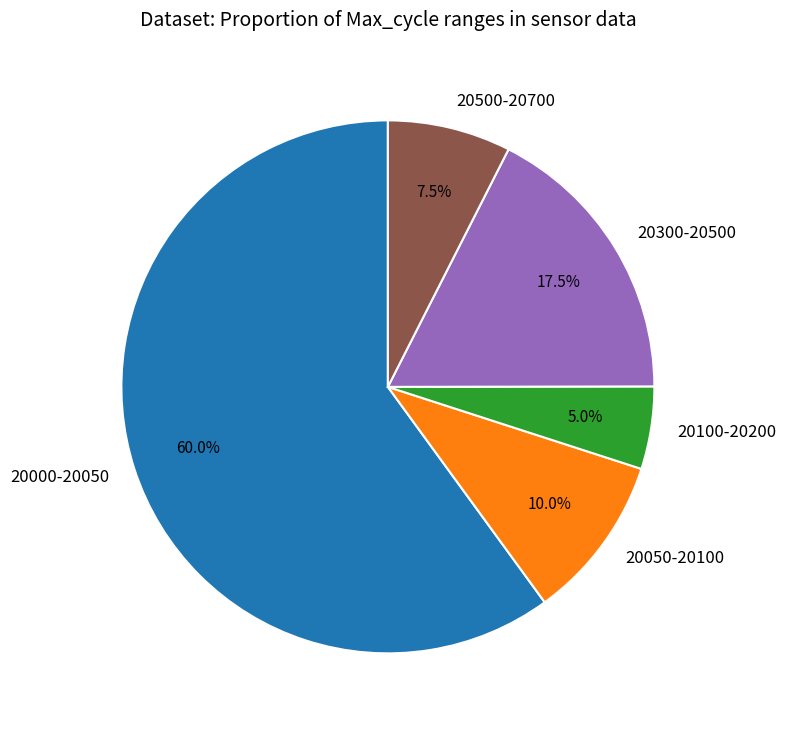

Does any single category account for the majority?

Yes